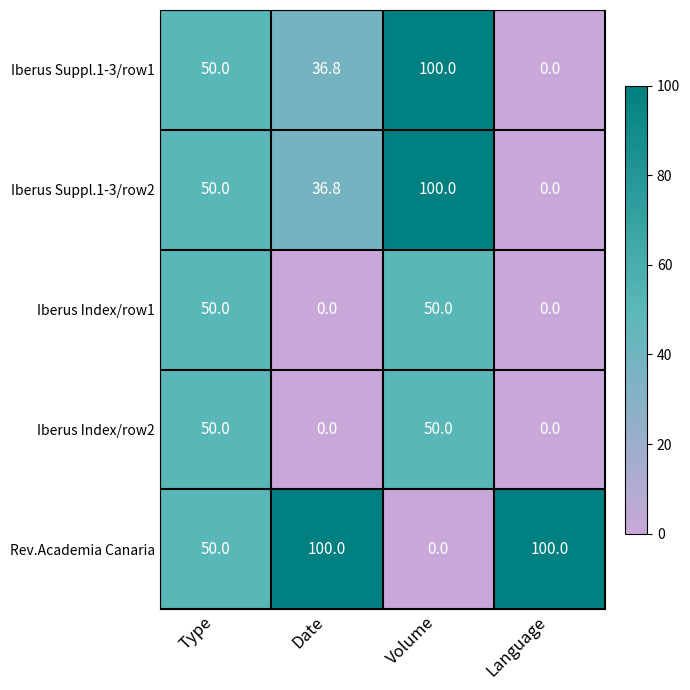

At how many categories does at least one series exceed 24?

4